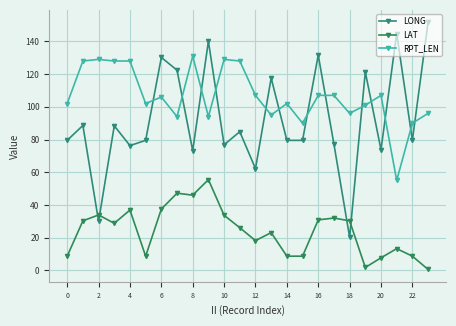

What is the value of the RPT_LEN point at the 1st from the left?

102.0